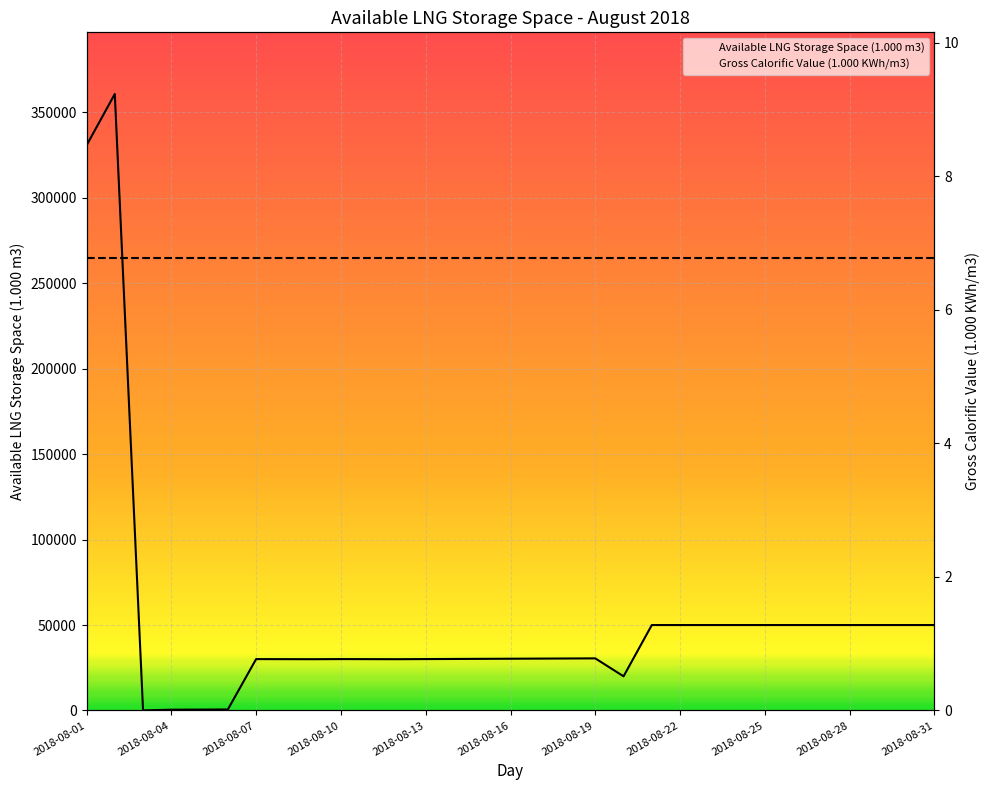

What is the difference between the highest and lowest values at 2018-08-22?

30035.2